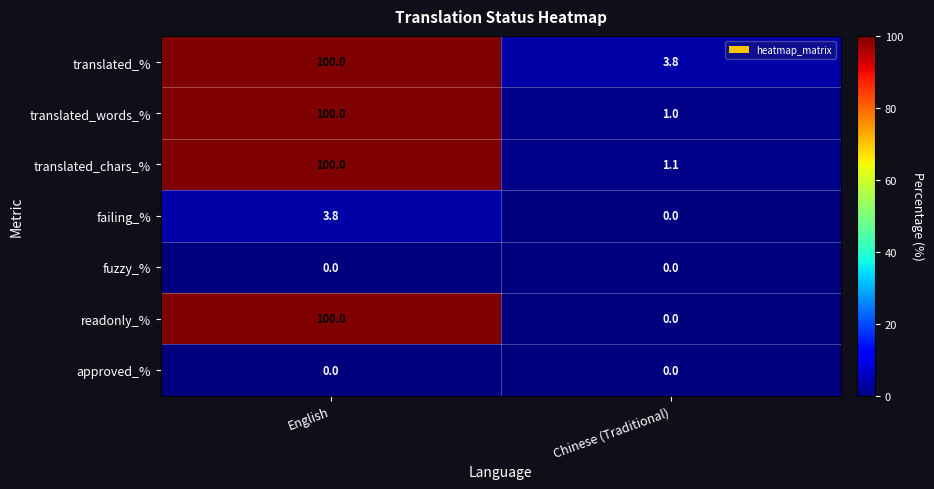

Reading left to right, extract all data points from this chart.

translated_%: English=100.0	Chinese (Traditional)=3.8
translated_words_%: English=100.0	Chinese (Traditional)=1.0
translated_chars_%: English=100.0	Chinese (Traditional)=1.1
failing_%: English=3.8	Chinese (Traditional)=0.0
fuzzy_%: English=0.0	Chinese (Traditional)=0.0
readonly_%: English=100.0	Chinese (Traditional)=0.0
approved_%: English=0.0	Chinese (Traditional)=0.0